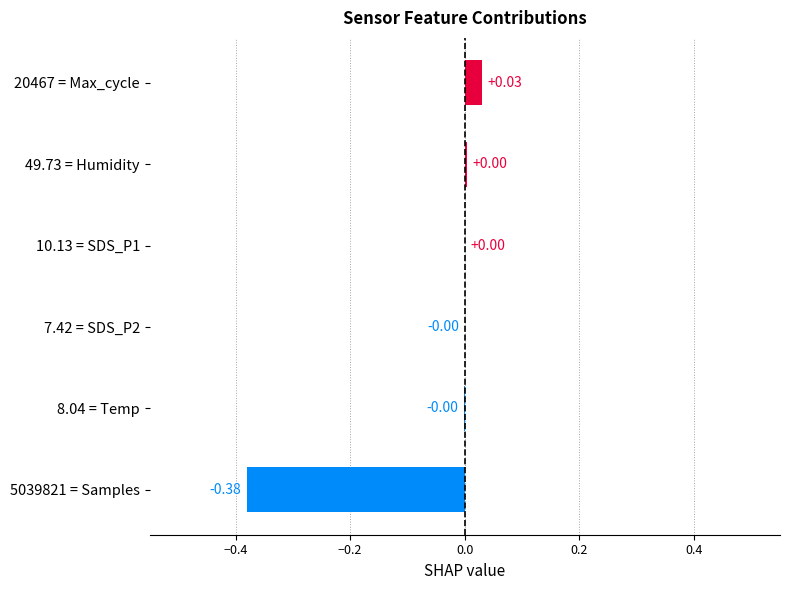

What is the sum of all values?

-0.3